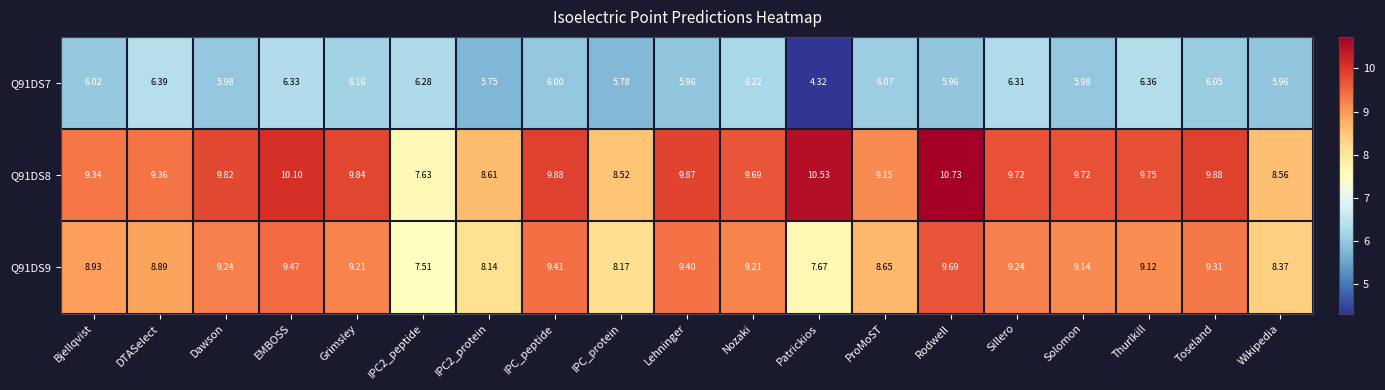

At which label is Q91DS8 closest to 9?

ProMoST